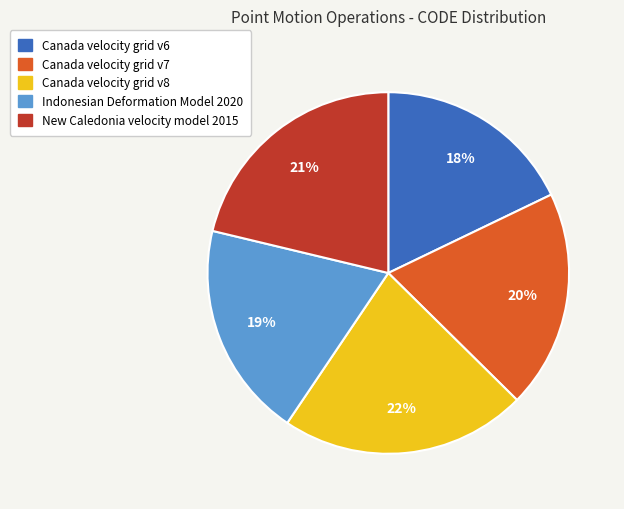

What is the ratio of the value at Canada velocity grid v6 to the value at Canada velocity grid v8?

0.8